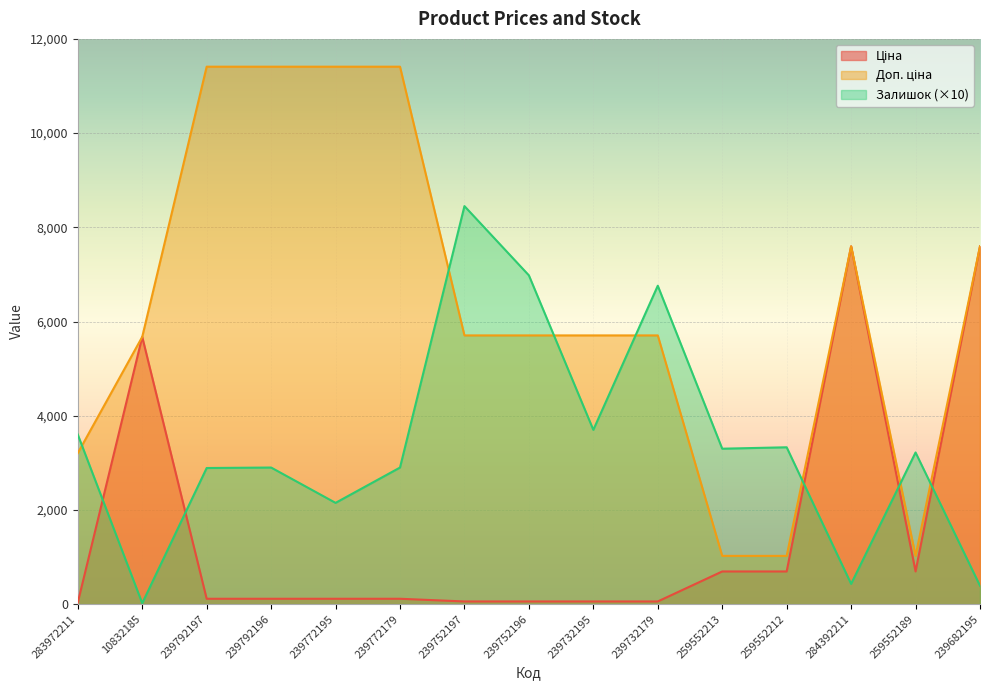

Where is the first local maximum for Ціна?

10832185